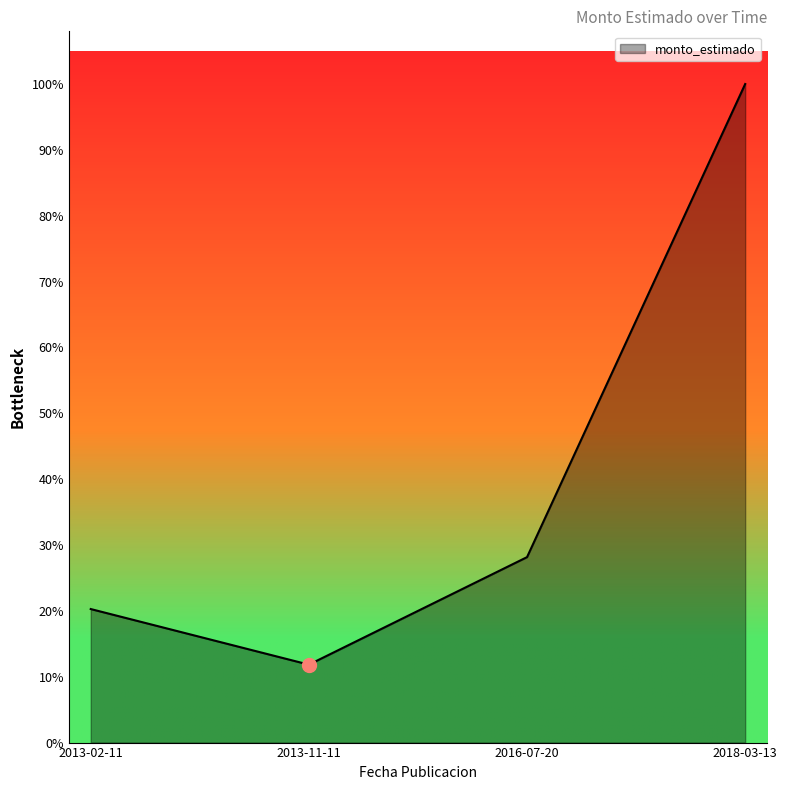

Is this an area chart (filled region under the line)?

Yes